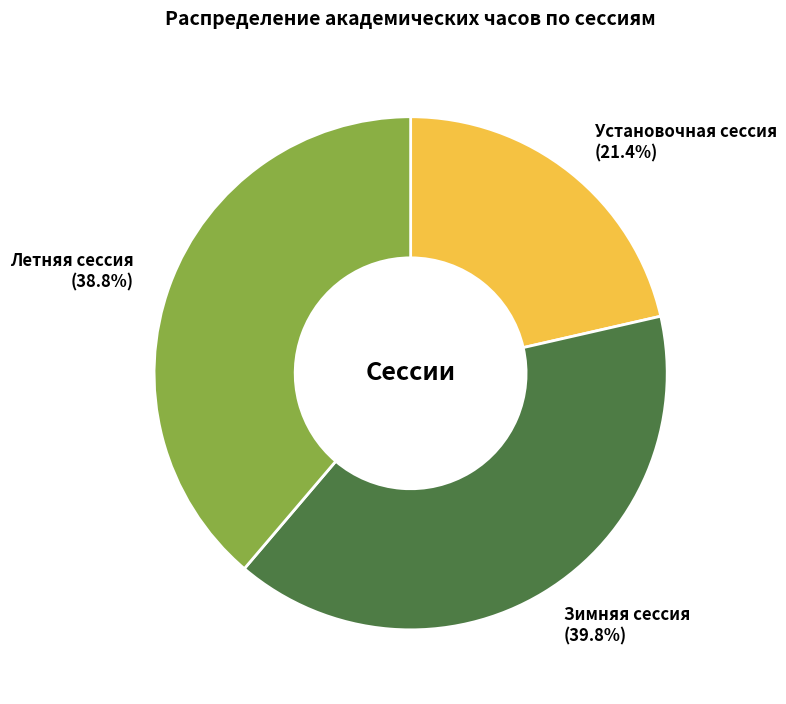

How many segments does this pie chart have?

3